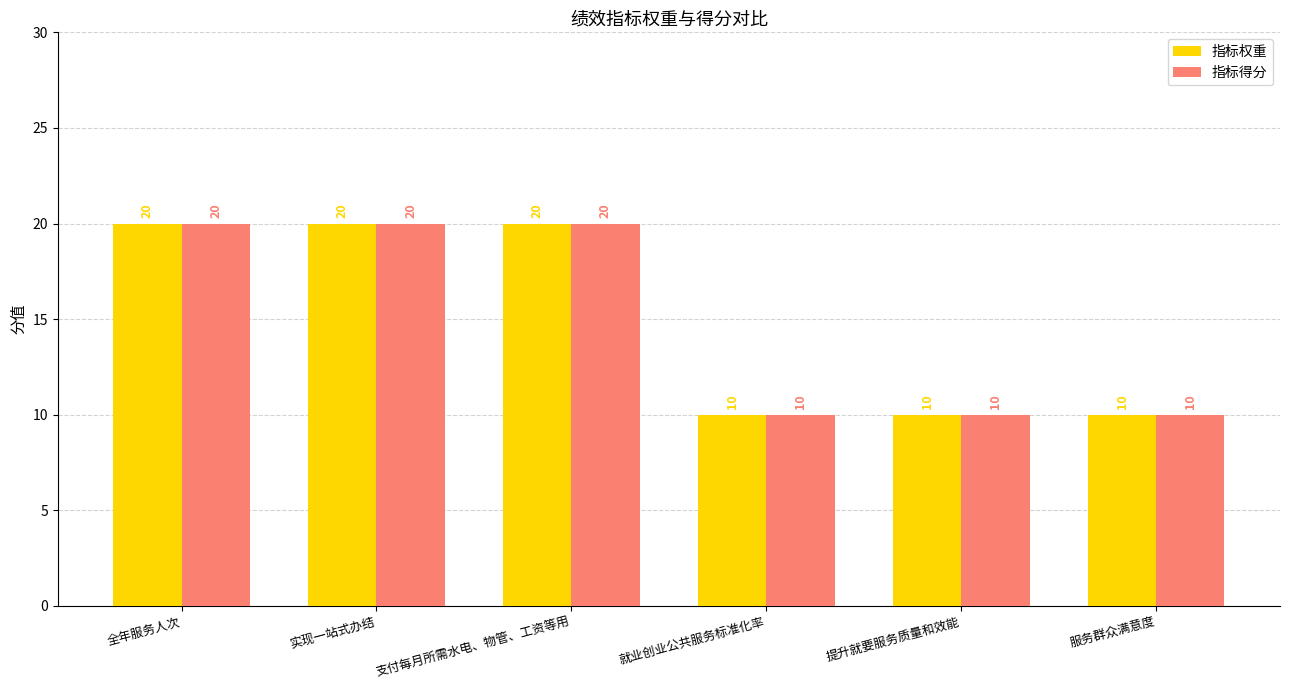

What is the highest value of the 指标权重 series?

20